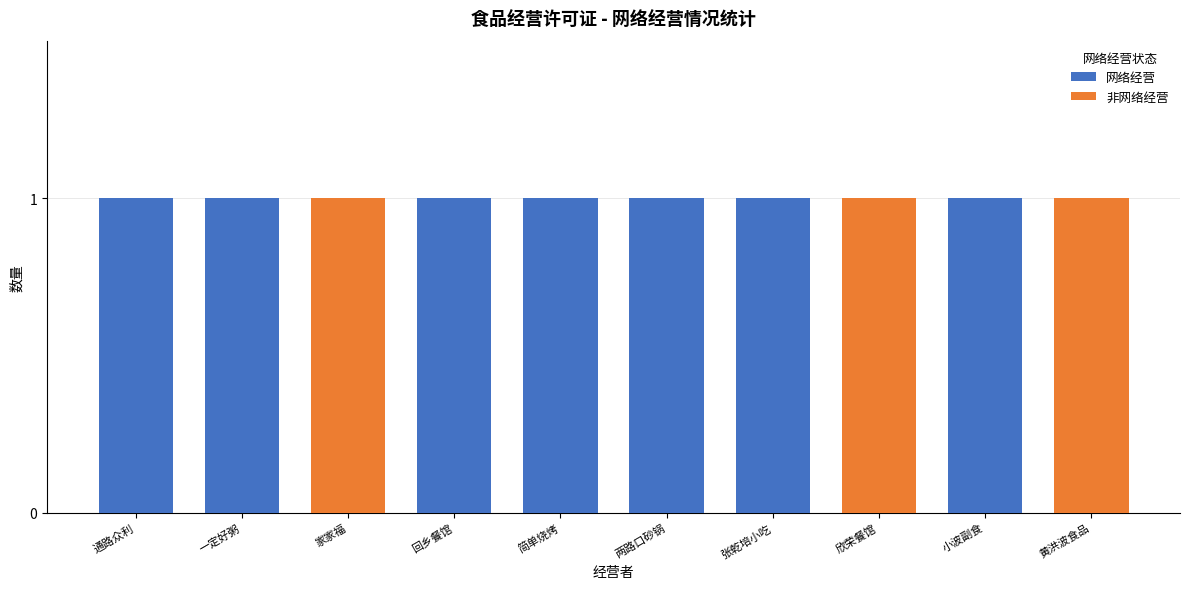

What are all the series names shown in the legend?

网络经营, 非网络经营